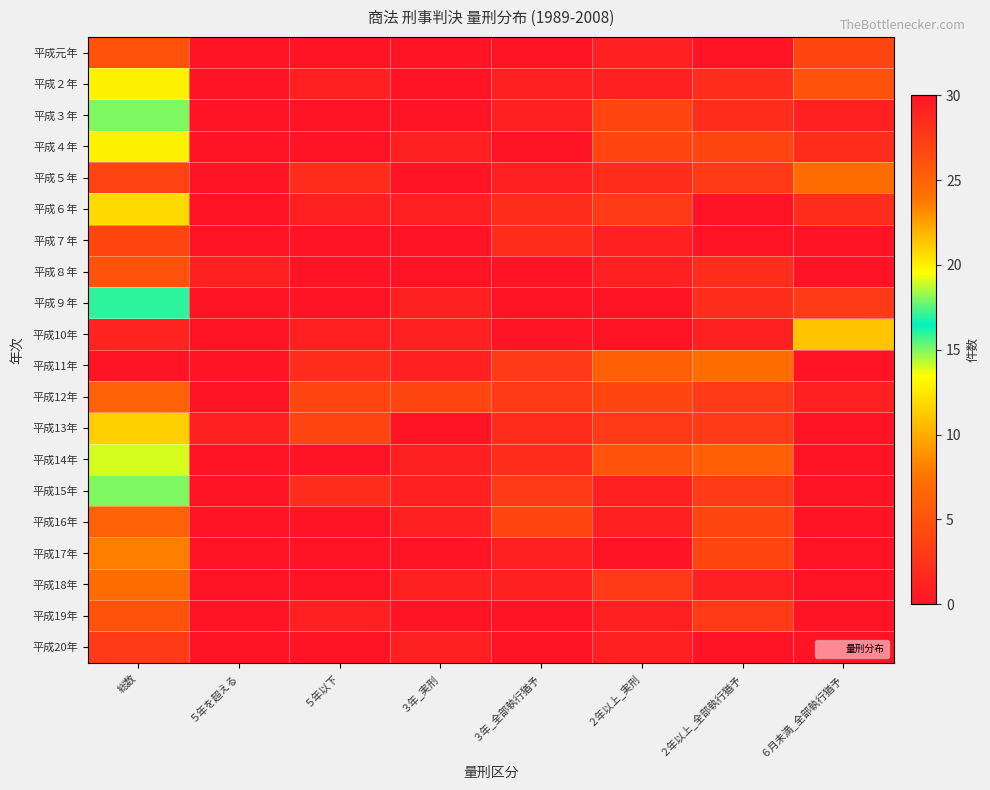

Which has a higher value, ３年_全部執行猶予 or 総数?

総数